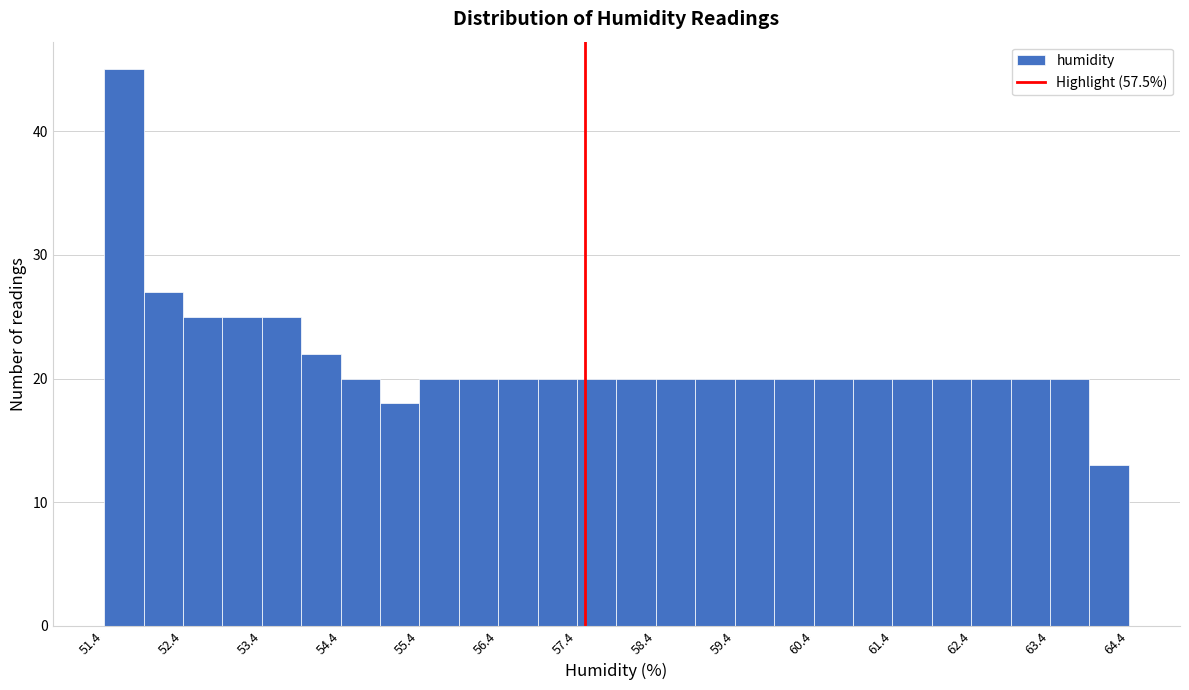

Reading left to right, transcribe this chart: for each bar, give the range it covers on the x-axis and its height. The values are not printed on the chart, so give them approximately, as read against the axis.

51.4 to 51.9: 45
51.9 to 52.4: 27
52.4 to 52.9: 25
52.9 to 53.4: 25
53.4 to 53.9: 25
53.9 to 54.4: 22
54.4 to 54.9: 20
54.9 to 55.4: 18
55.4 to 55.9: 20
55.9 to 56.4: 20
56.4 to 56.9: 20
56.9 to 57.4: 20
57.4 to 57.9: 20
57.9 to 58.4: 20
58.4 to 58.9: 20
58.9 to 59.4: 20
59.4 to 59.9: 20
59.9 to 60.4: 20
60.4 to 60.9: 20
60.9 to 61.4: 20
61.4 to 61.9: 20
61.9 to 62.4: 20
62.4 to 62.9: 20
62.9 to 63.4: 20
63.4 to 63.9: 20
63.9 to 64.4: 13